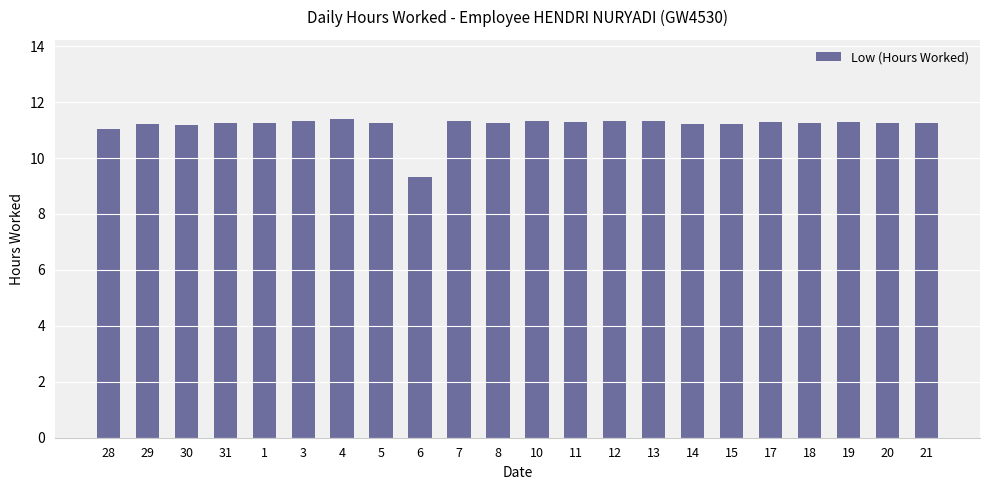

What is the sum of the values at 19 and 1?

22.5